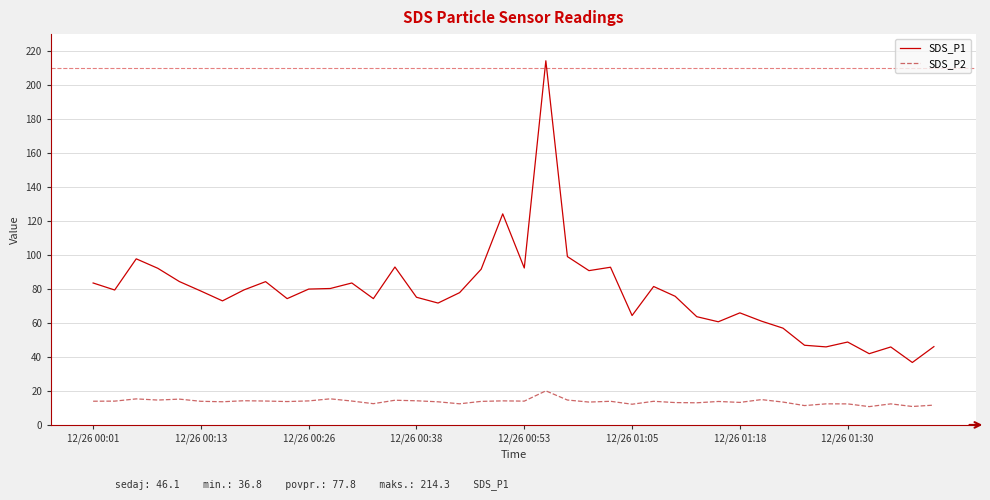

True or false: SDS_P1 and SDS_P2 intersect in this chart.

False